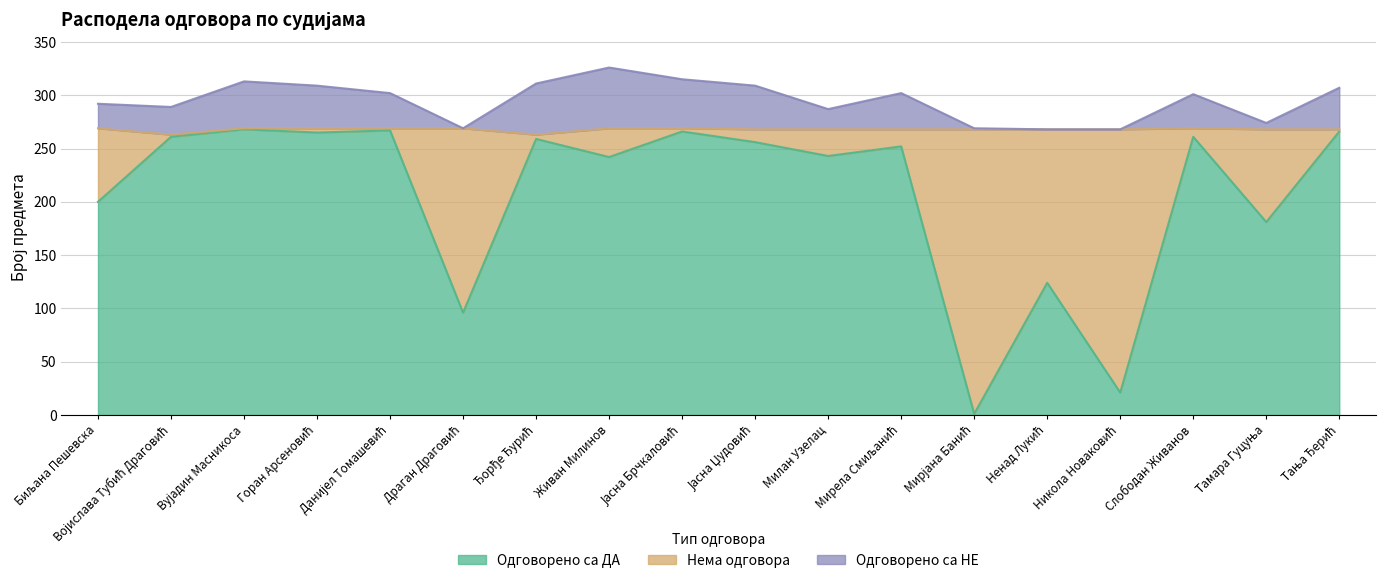

How many data points does each series have?

18